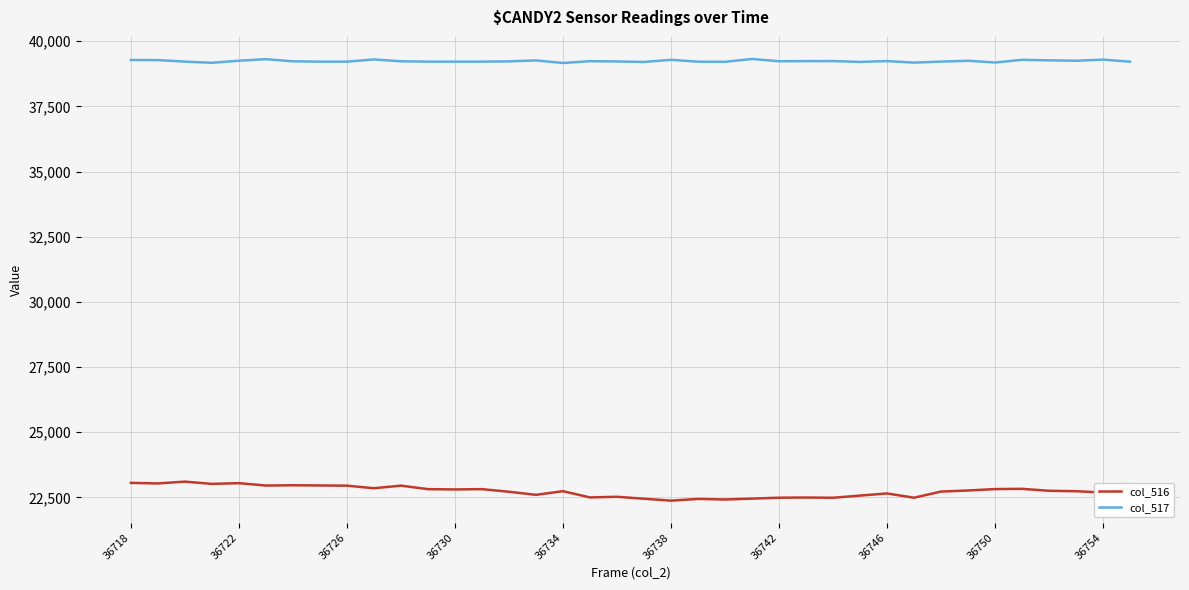

What is the minimum value shown in the chart?

22378